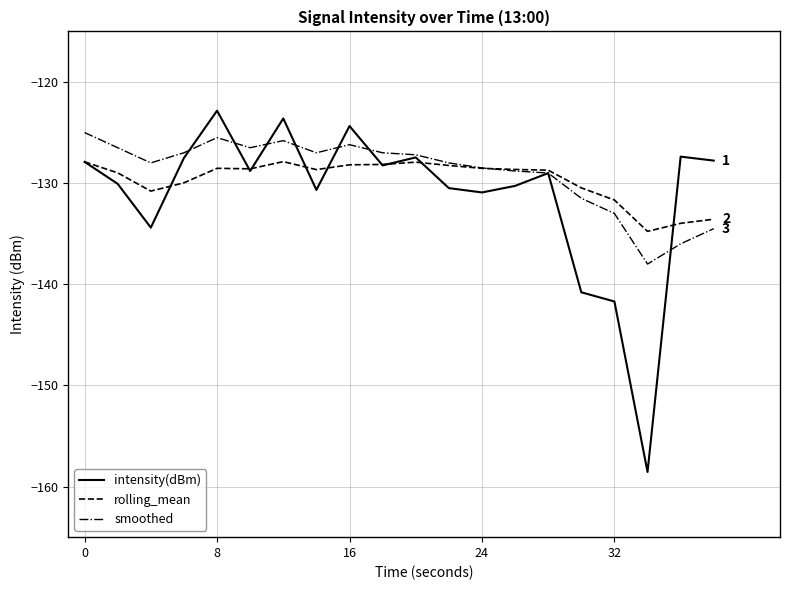

What is the greatest value displayed?

-122.8